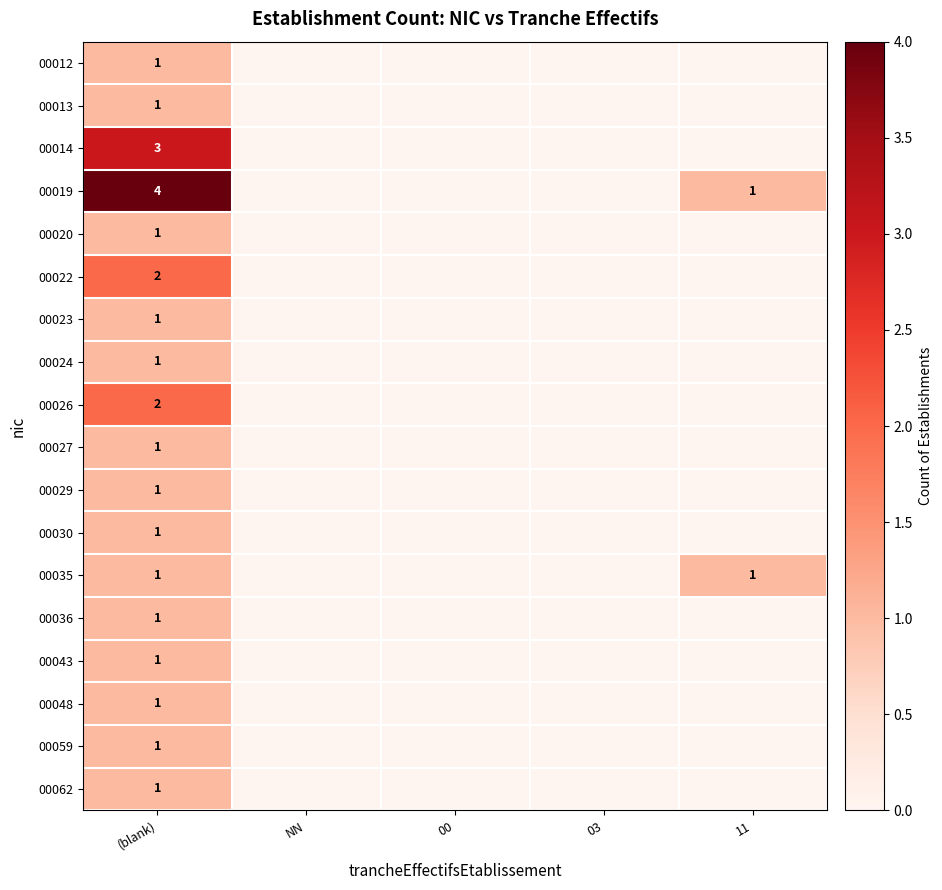

What is the total value across all series at (blank)?

25